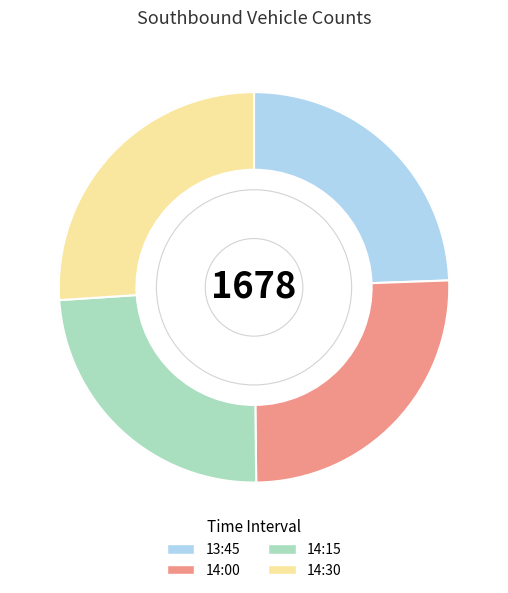

What is the largest slice in the pie chart?

14:30